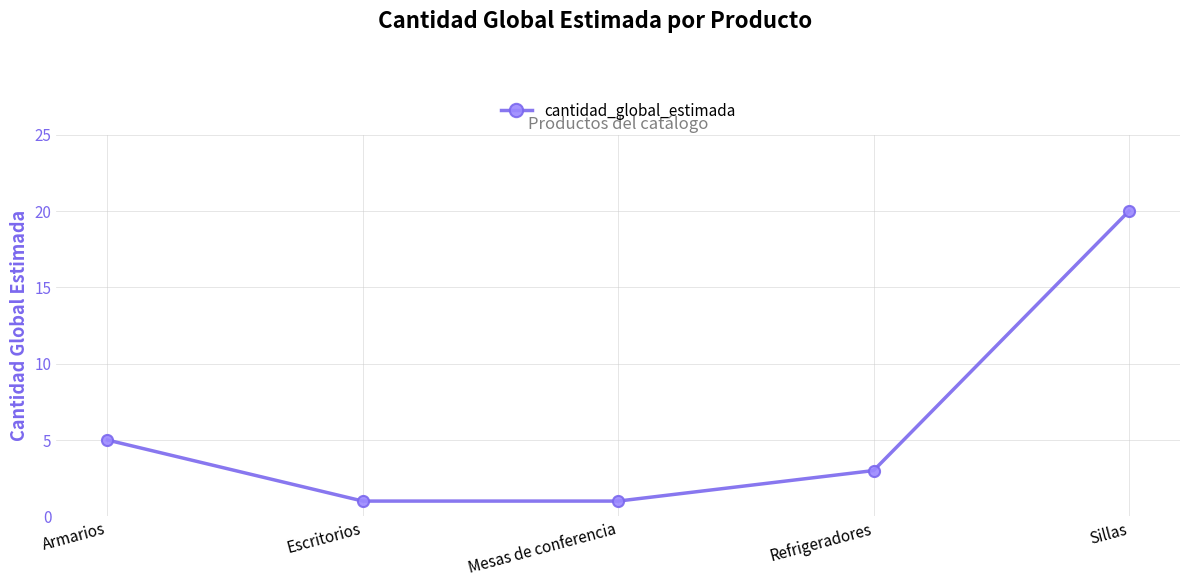

How many lines are shown in the chart?

1